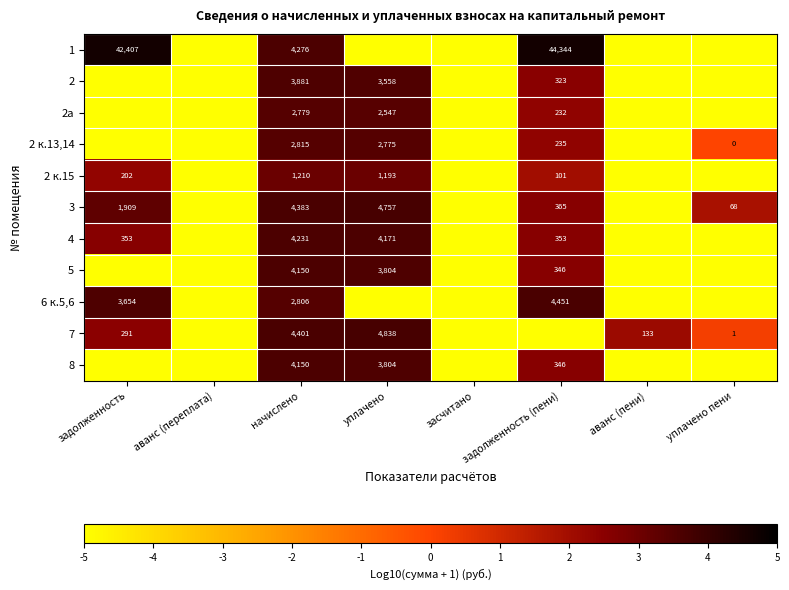

True or false: 4 has a value of 1788 at уплачено.

False